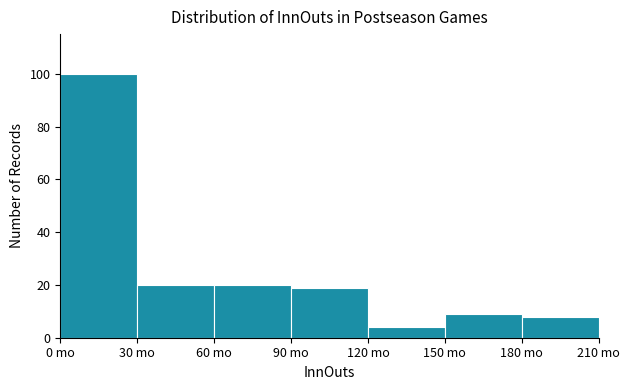

Reading left to right, transcribe this chart: for each bar, give the range it covers on the x-axis and its height. The values are not printed on the chart, so give them approximately, as read against the axis.

0 to 30: 100
30 to 60: 20
60 to 90: 20
90 to 120: 20
120 to 150: 4
150 to 180: 10
180 to 210: 8